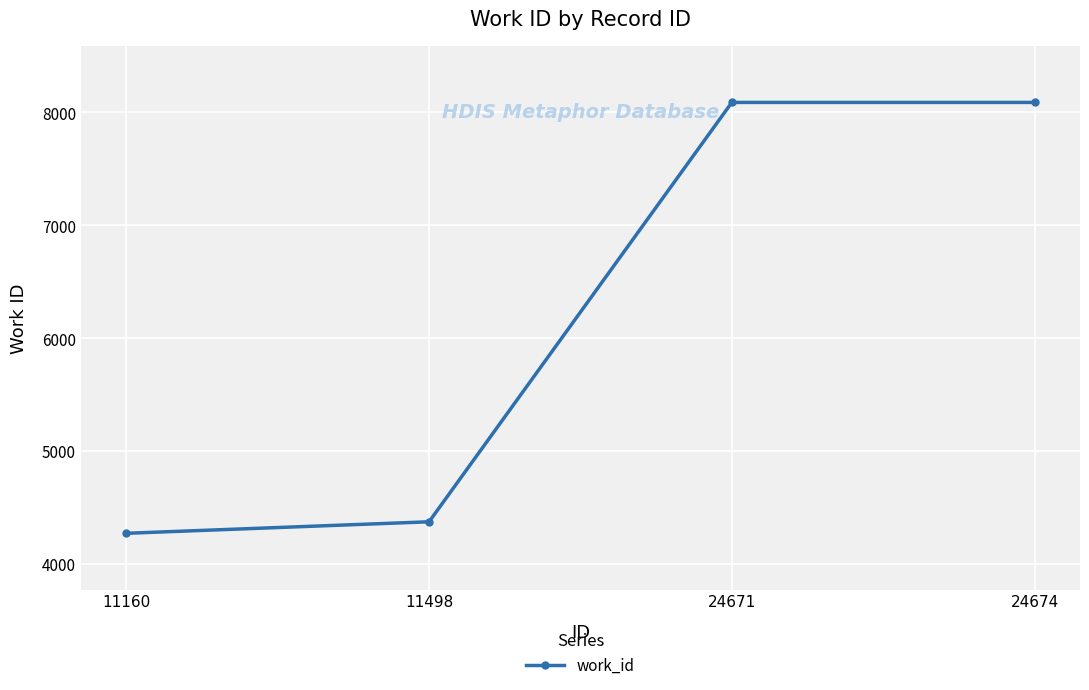

What is the ratio of the value at 11160 to the value at 24671?

0.5